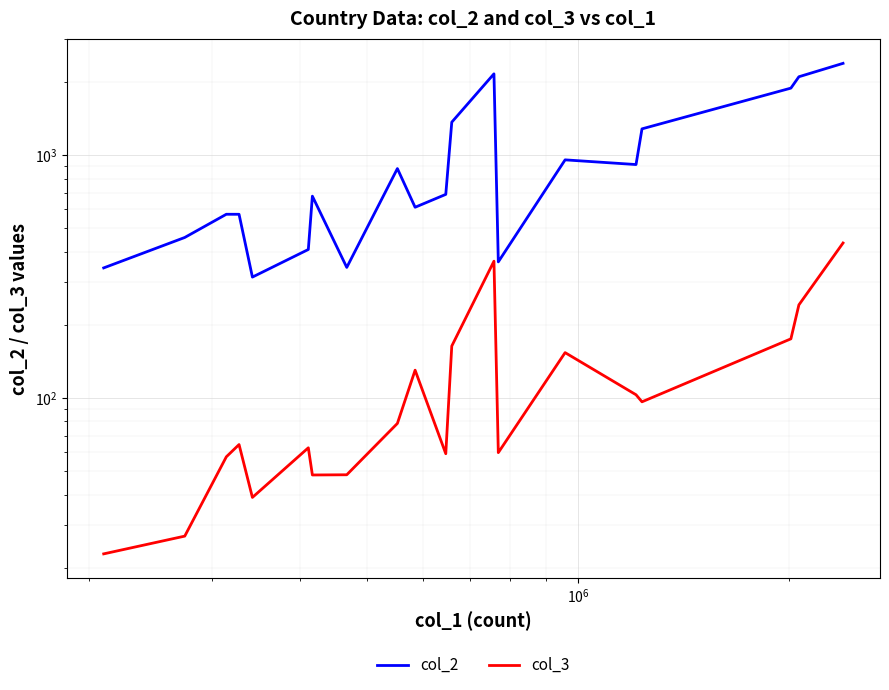

True or false: col_2 and col_3 intersect in this chart.

False